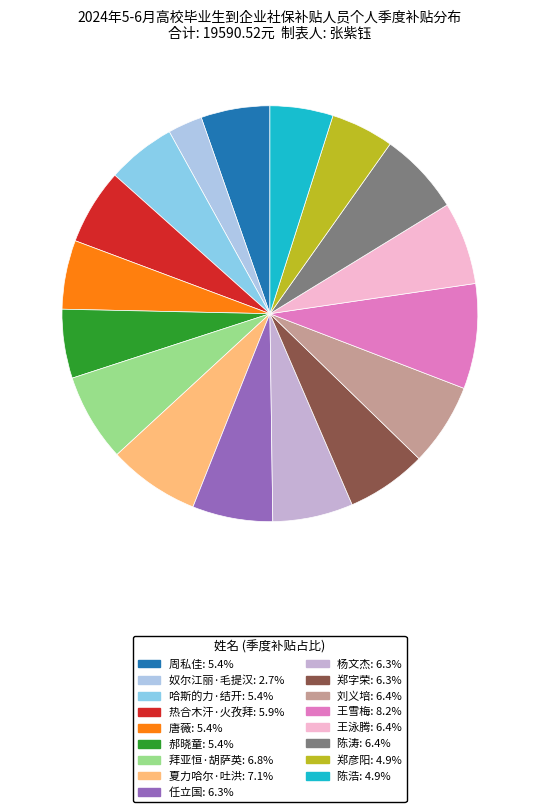

Which category has the smallest portion of the pie?

奴尔江丽·毛提汉